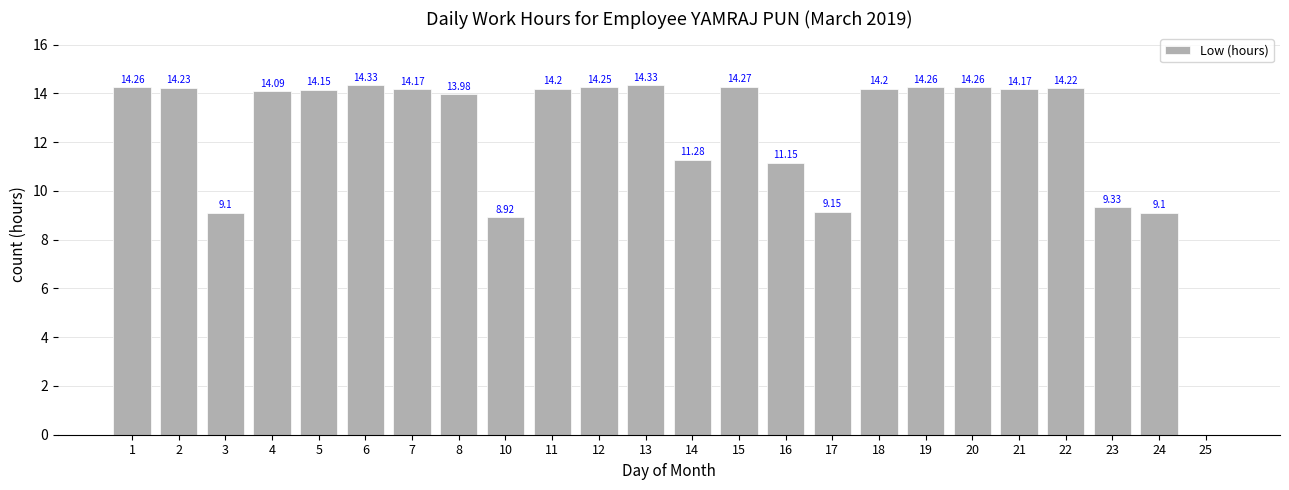

What is the sum of the values at 6 and 20?

28.6